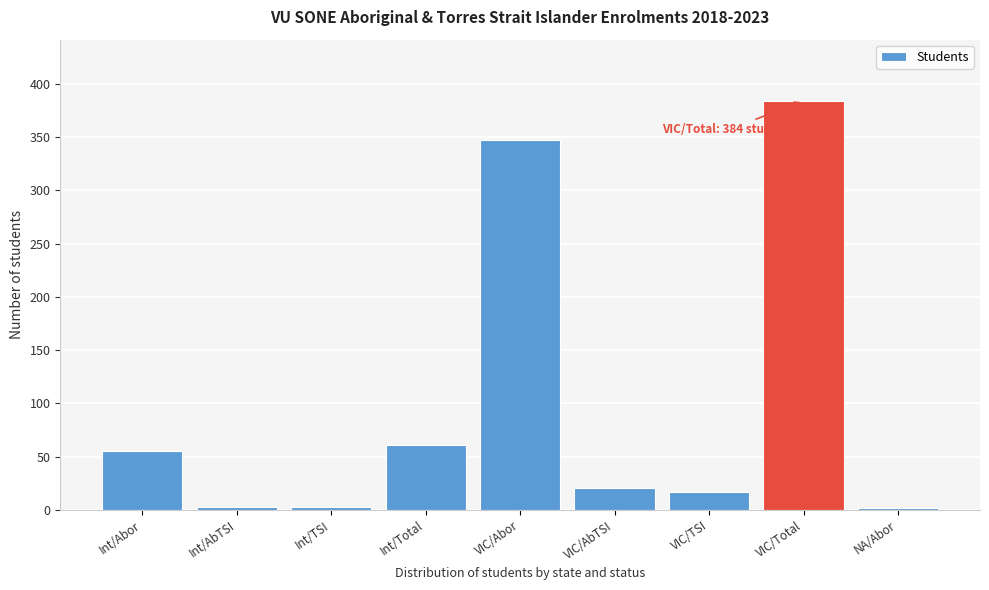

Which label corresponds to the largest value in the chart?

VIC/Total